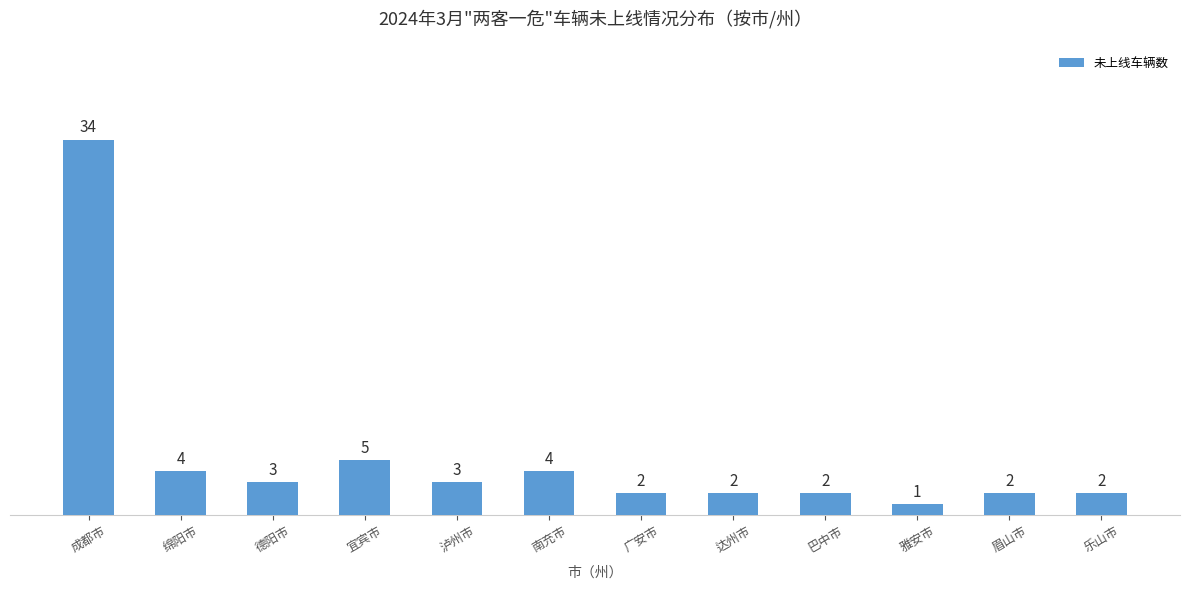

What is the sum of the values at 巴中市 and 泸州市?

5